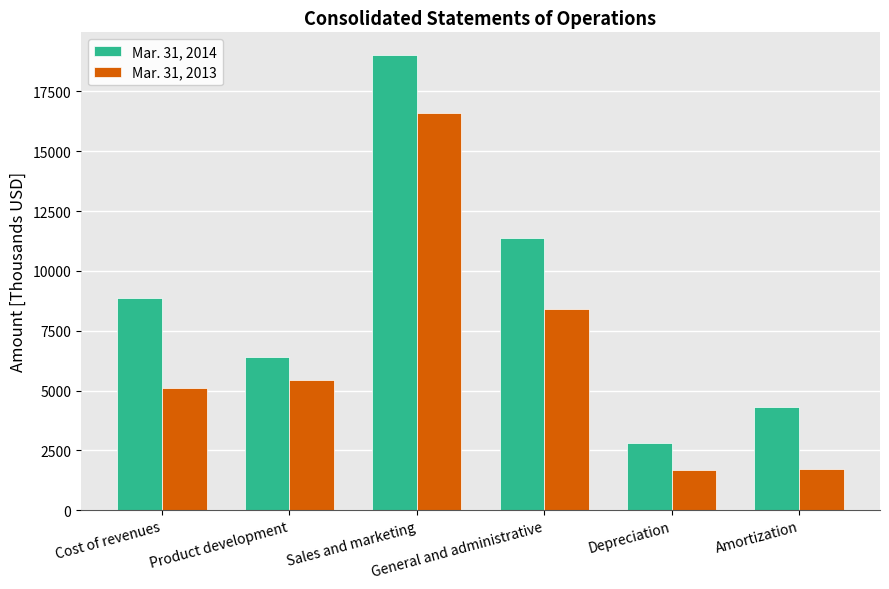

What is the approximate value of Mar. 31, 2014 at Depreciation, to the nearest 50?

2800